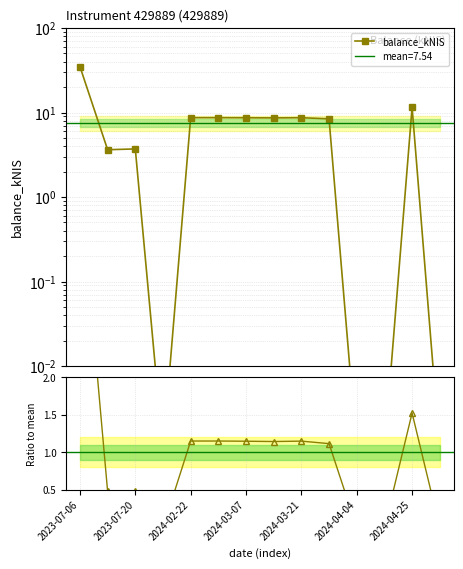

True or false: the data shows 0.0 at 13.

False